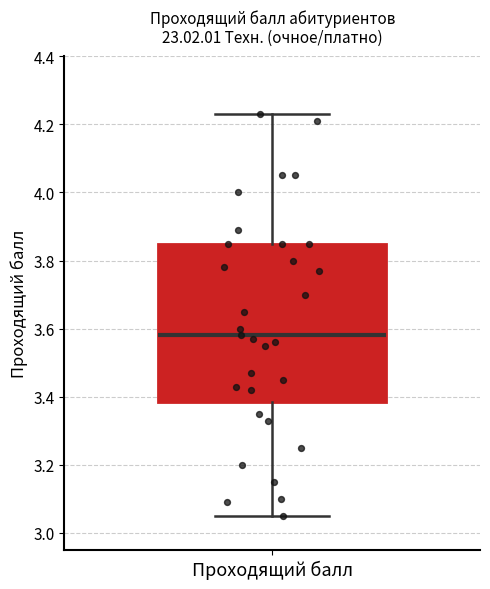

Read this box plot against the y-axis: the position of the median line, the range covered by the box, and the ends of both whiskers. The values are not printed on the chart, so give them approximately, as read against the axis.

median 3.58, box 3.38 to 3.86, whiskers 3.06 to 4.24